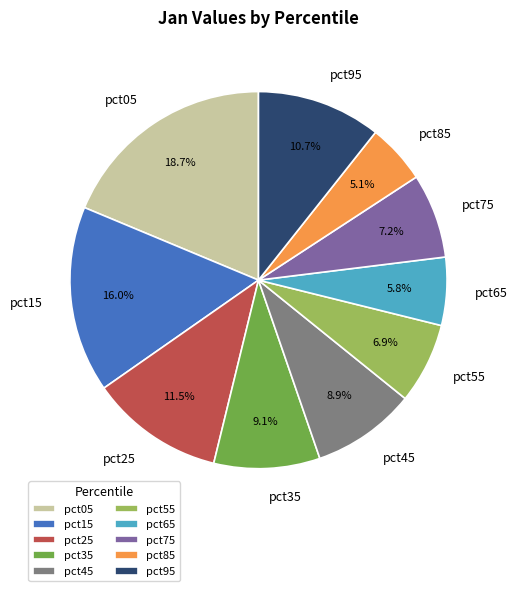

Is it true that pct55 is 1% of the pie?

False